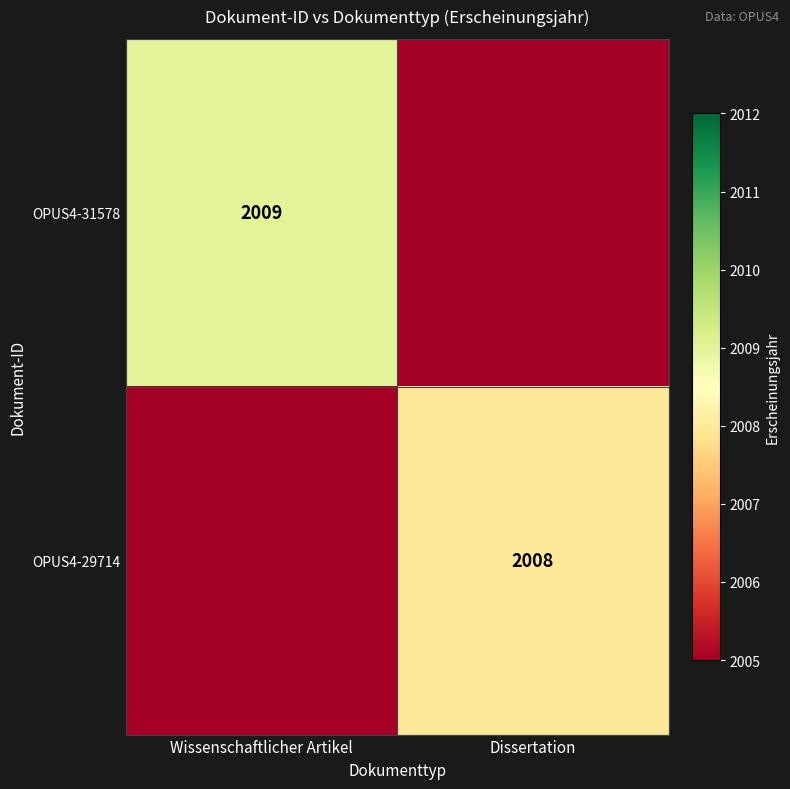

True or false: OPUS4-29714 has a value of 1315 at Dissertation.

False